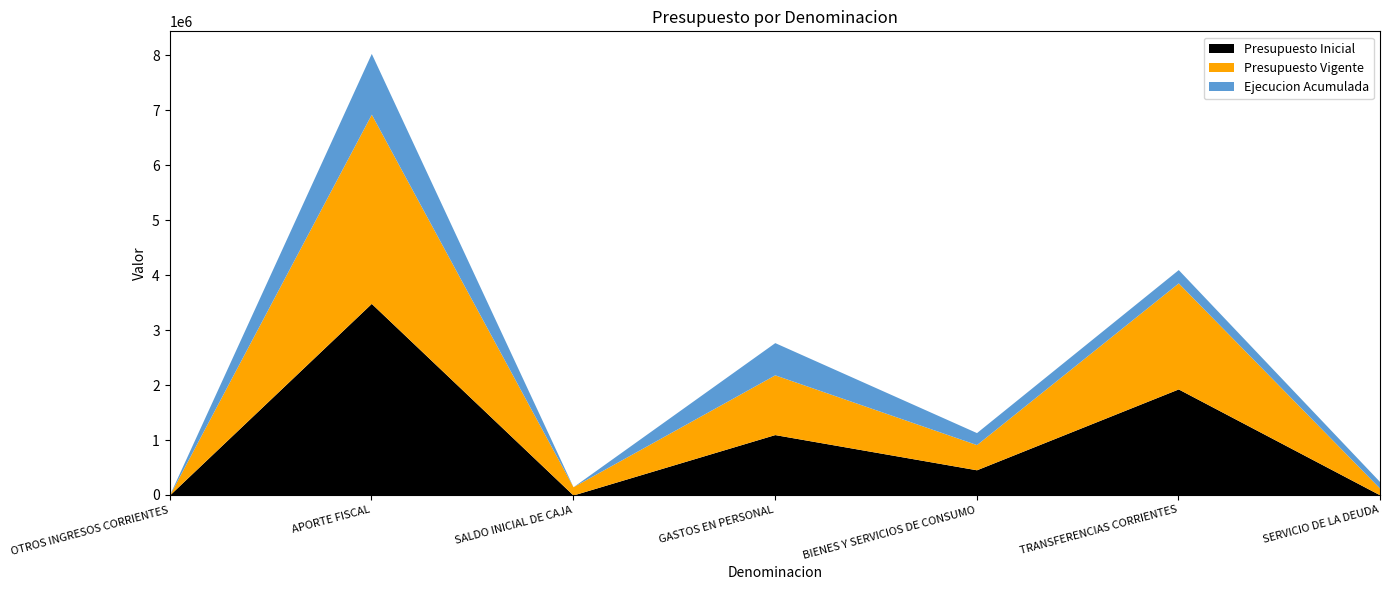

True or false: Presupuesto Inicial has more than 2 points higher than both neighbors.

True